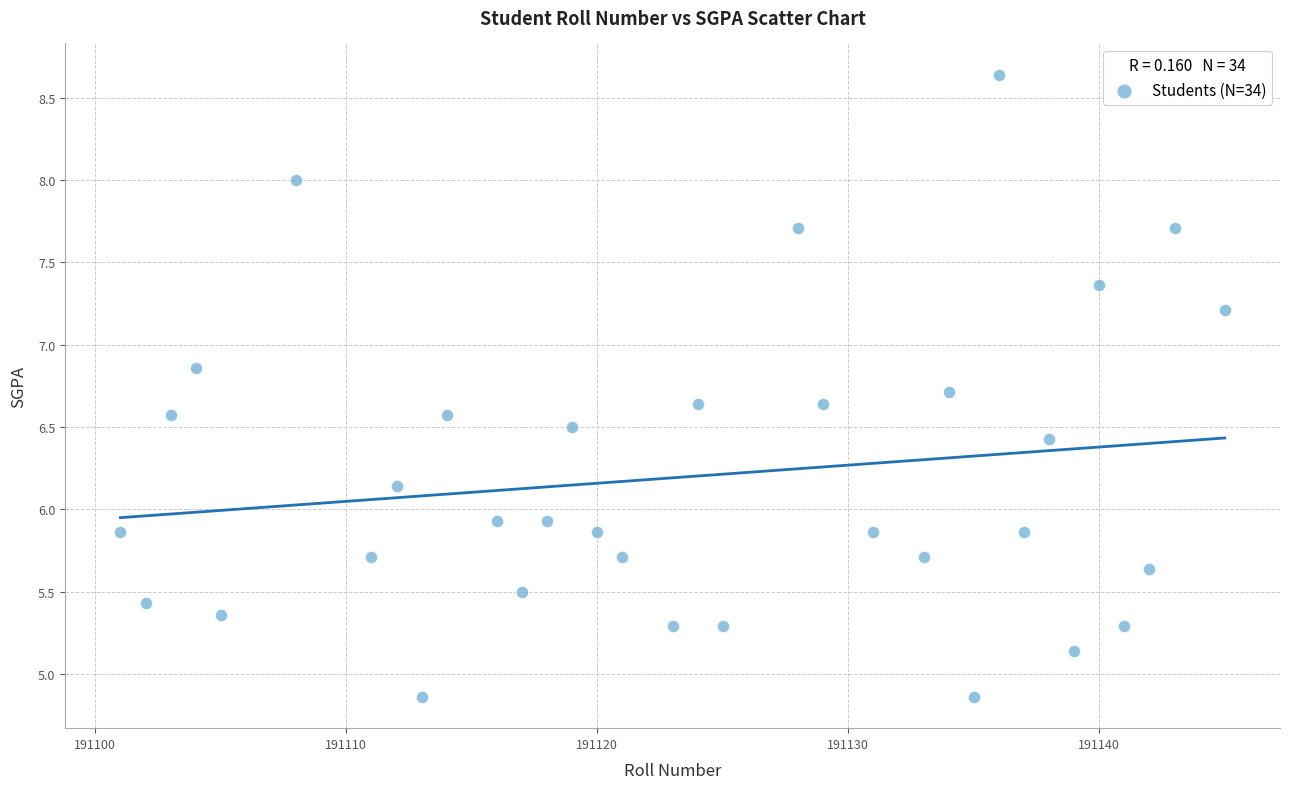

What is the range of X values (max minus min)?

44.0